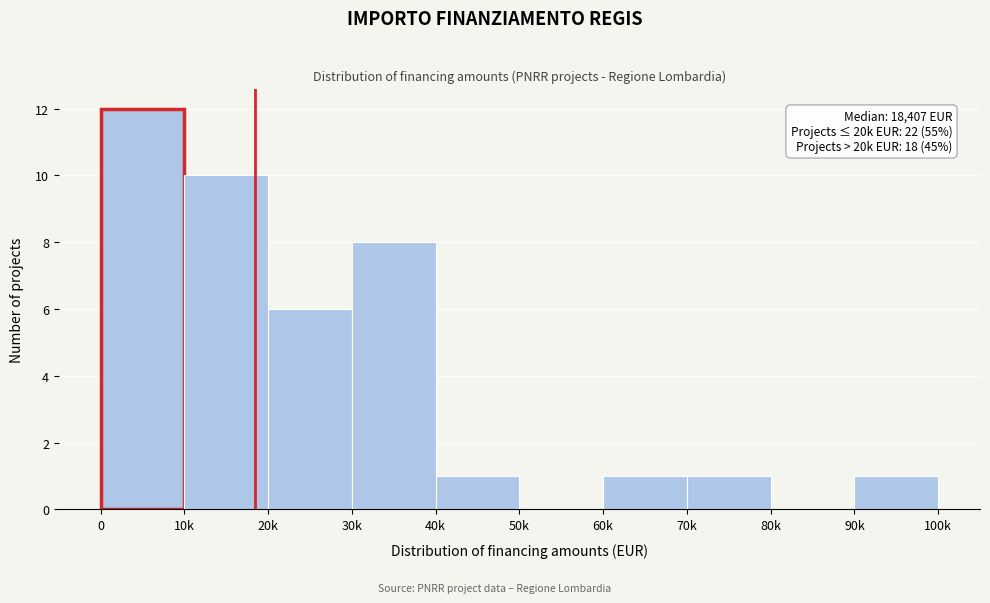

Reading left to right, extract all data points from this chart.

0=12	10k=10	20k=6	30k=8	40k=1	50k=0	60k=1	70k=1	80k=0	90k=1